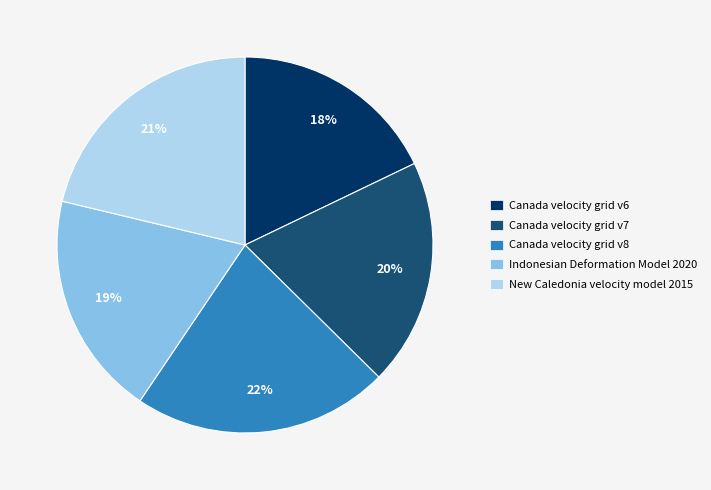

True or false: Canada velocity grid v6 accounts for 18% of the total.

True